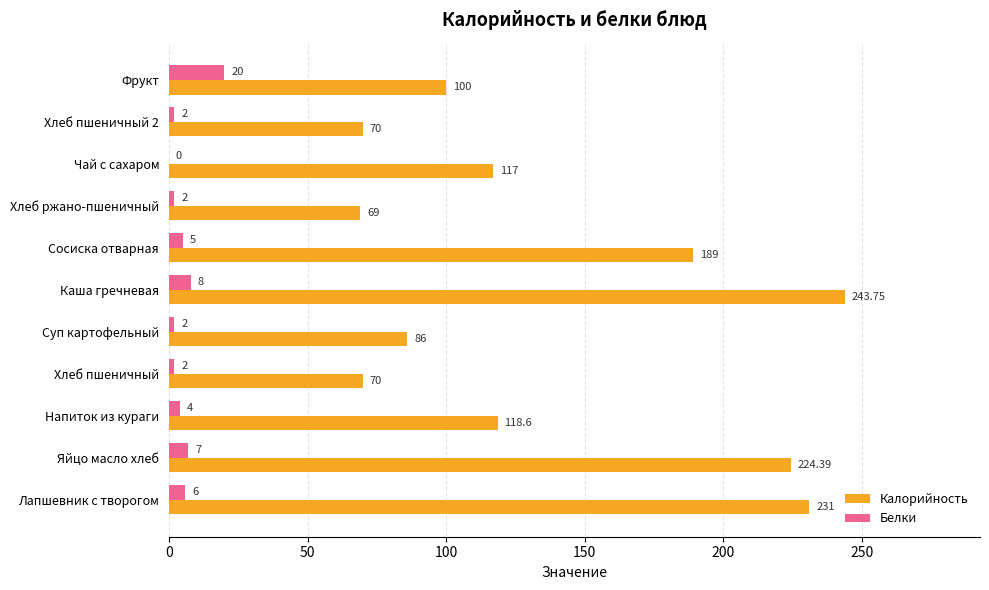

Which series has the largest total across all categories?

Калорийность